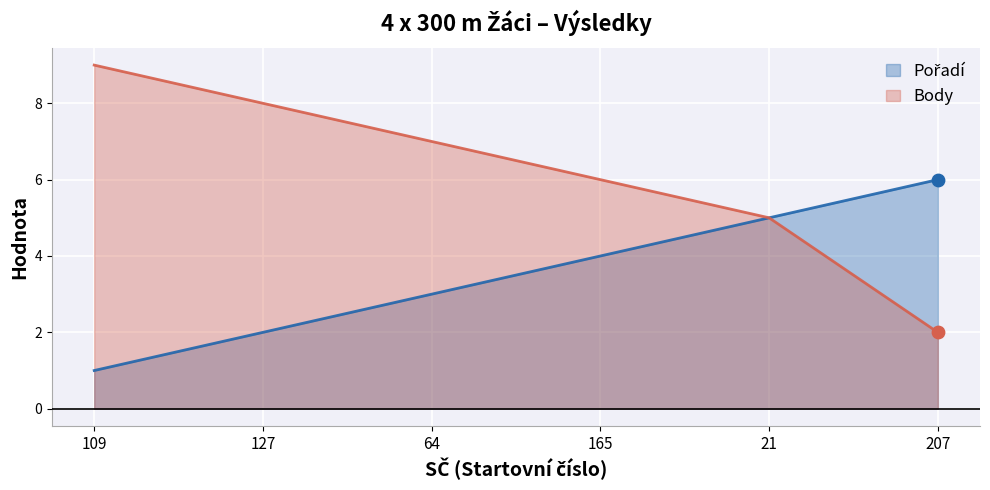

At which category is the sum across all series the highest?

109